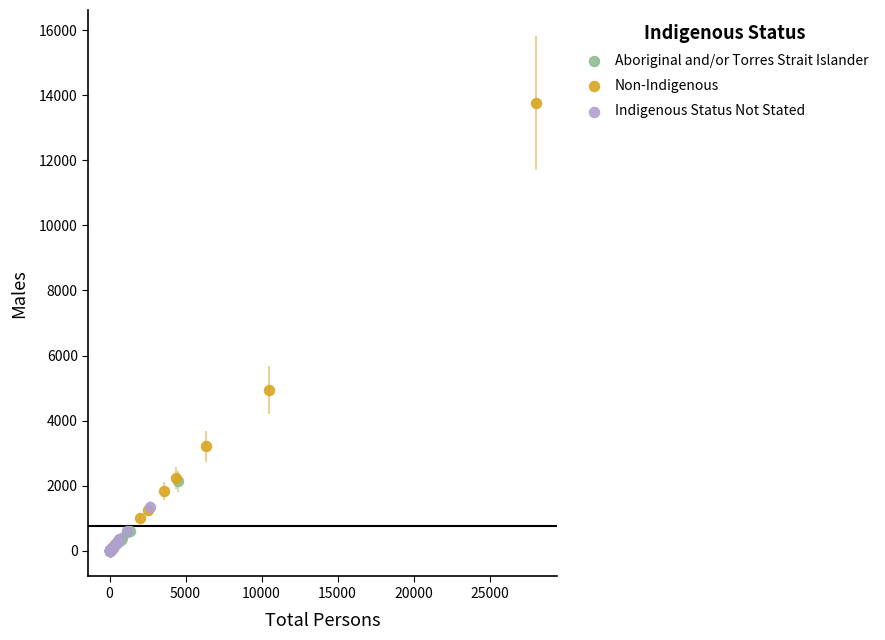

Which series contains the highest Y value?

Non-Indigenous